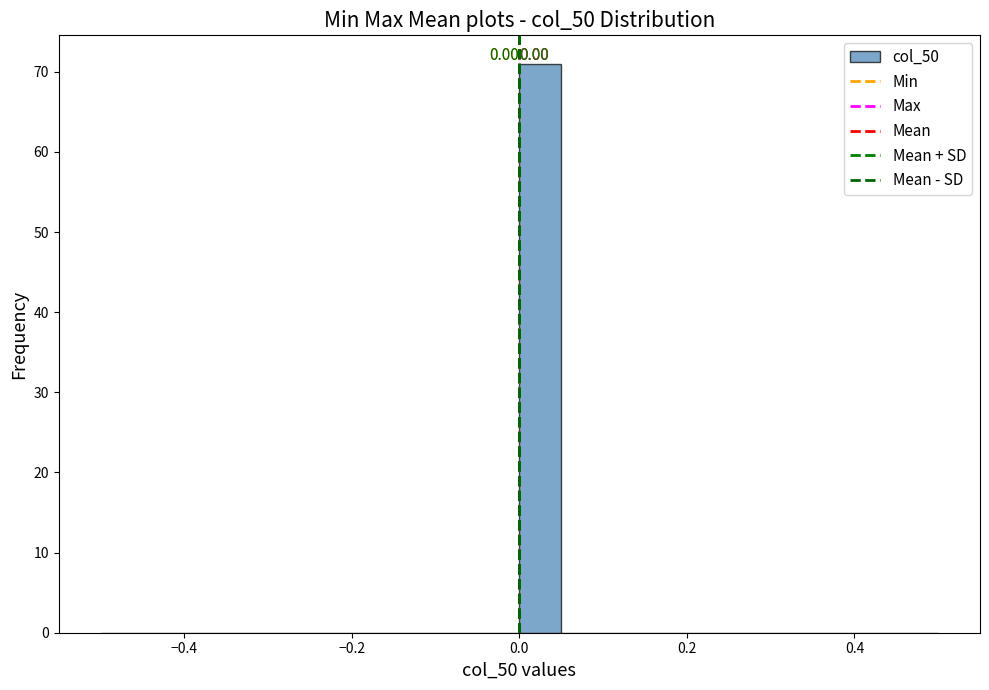

Read against the x-axis, roughly where is the centre of the tallest bar?

0.02